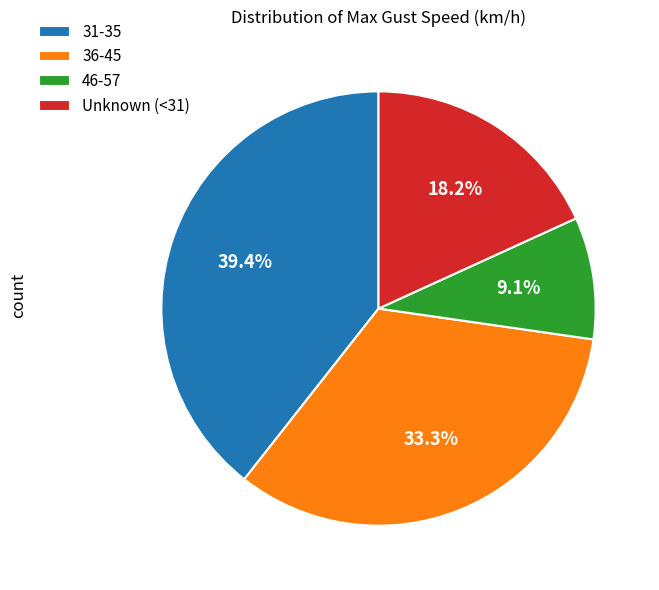

To the nearest percent, what is the average slice percentage?

25%